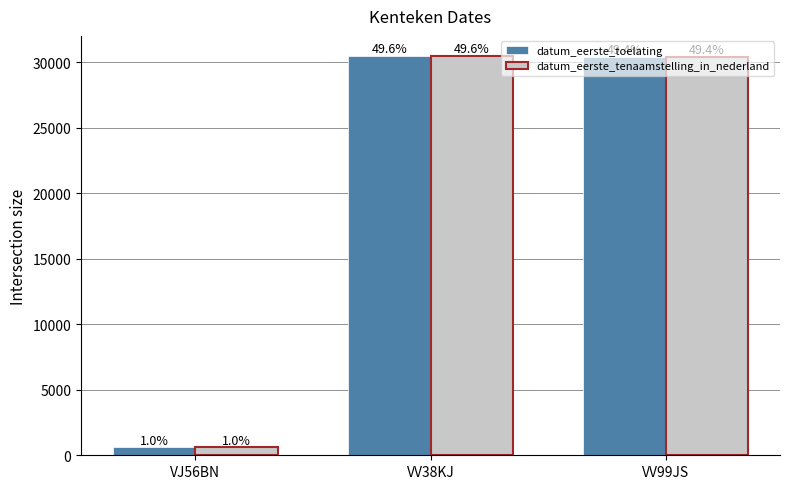

What is the sum of the datum_eerste_toelating values at VV38KJ and VJ56BN?

31122